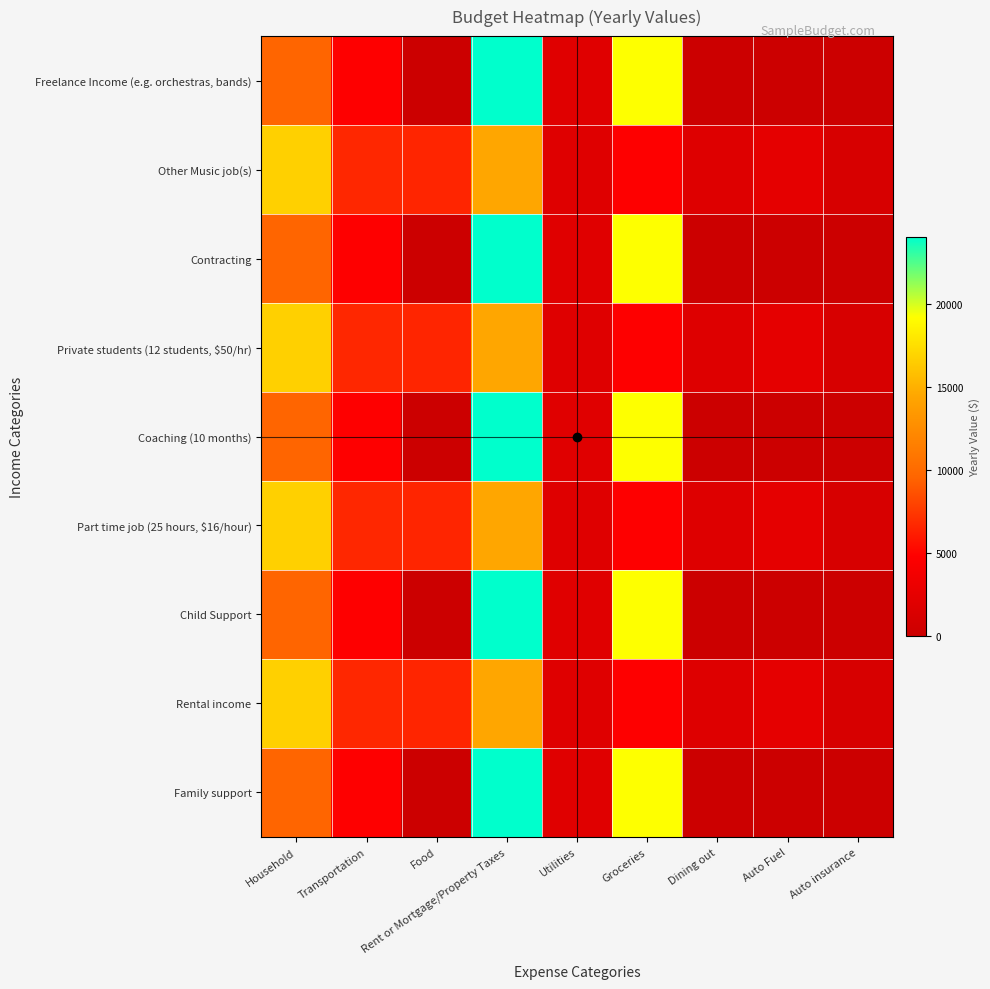

At how many categories does at least one series exceed 4328?

5